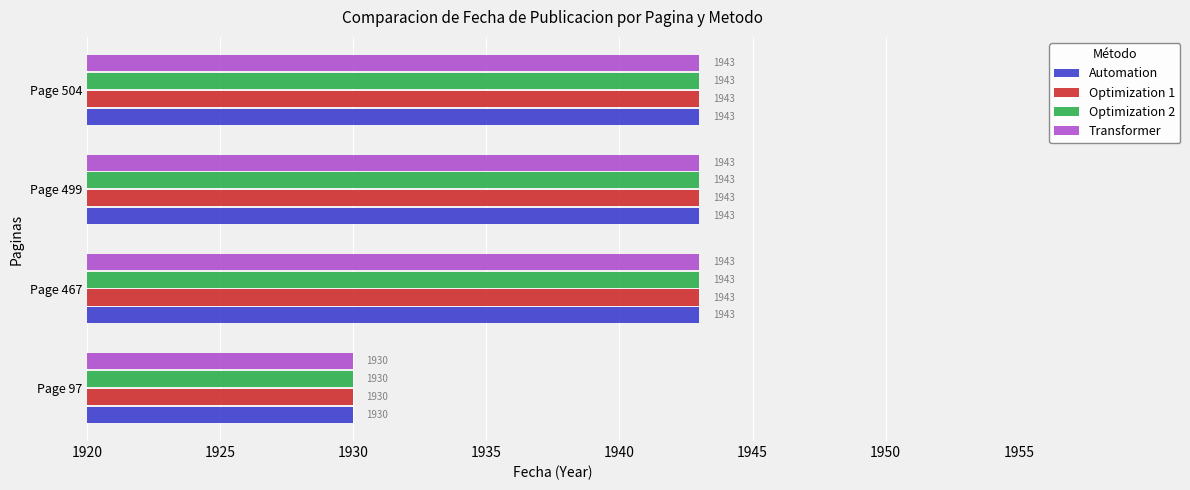

What is the average value of the Transformer series?

1940